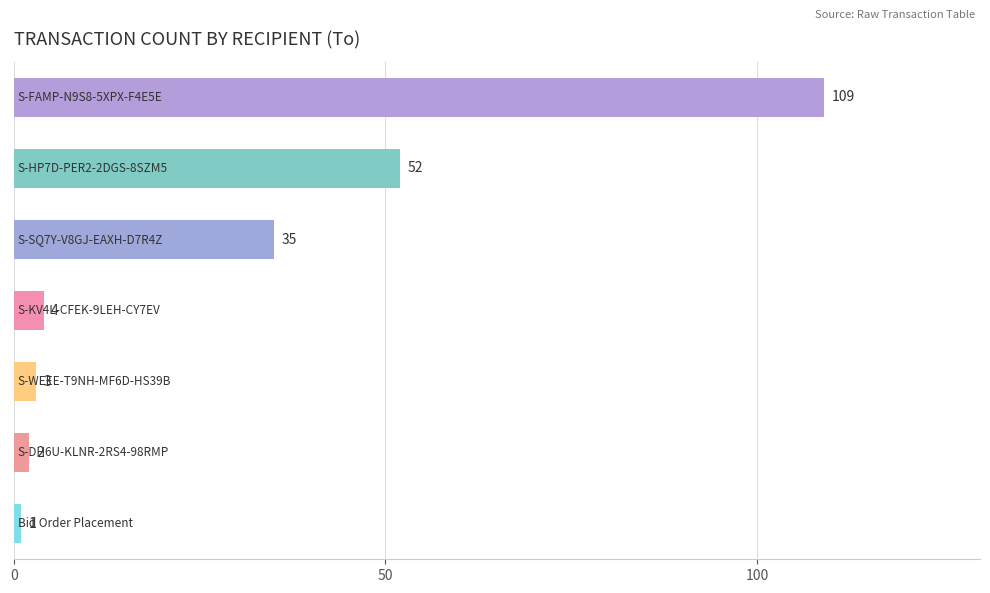

Count the number of data series in this chart.

1